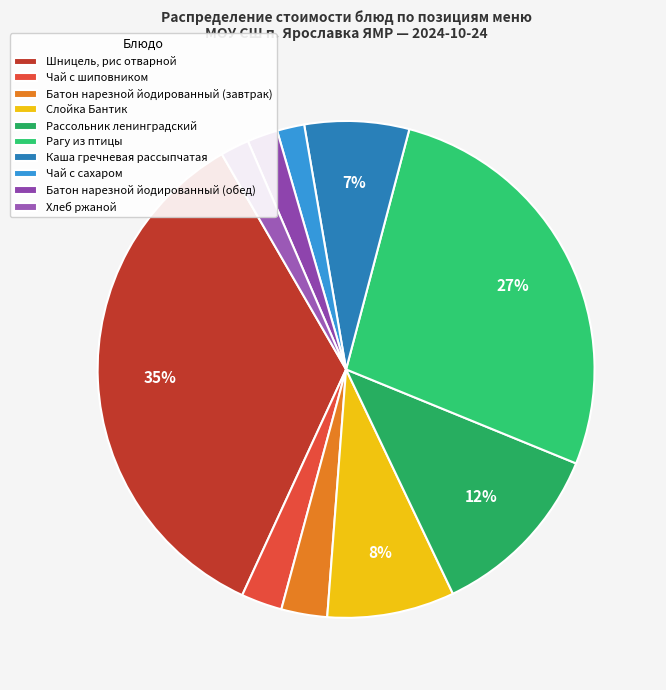

How many segments does this pie chart have?

10